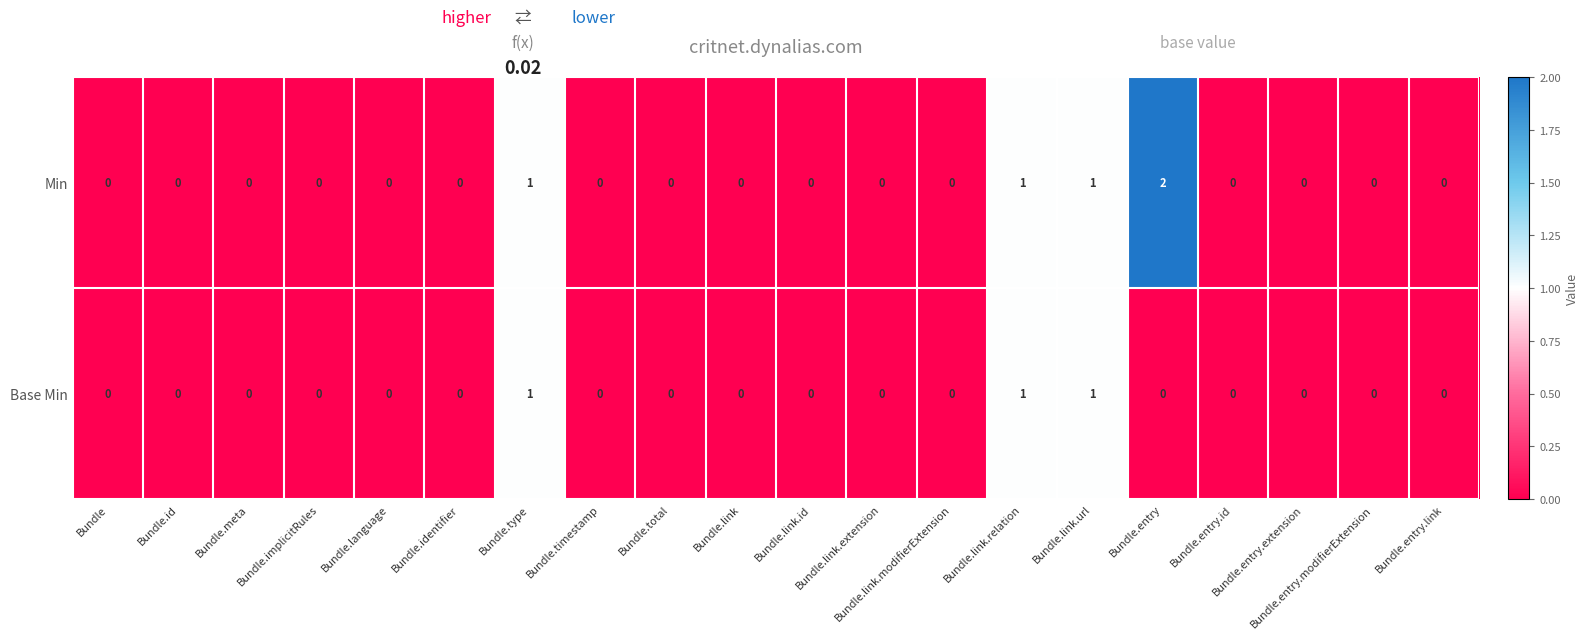

Is the value of Min at Bundle greater than the value of Base Min at Bundle.type?

No